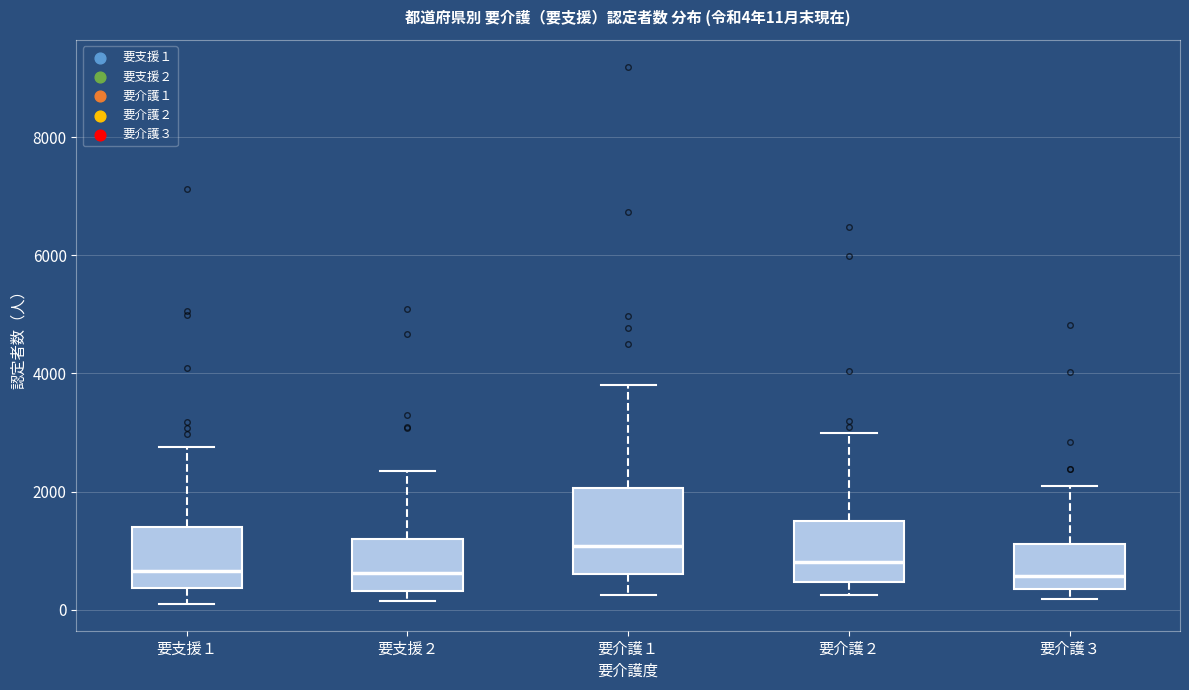

Which box is the tallest, from its lower edge to its upper edge?

要介護１